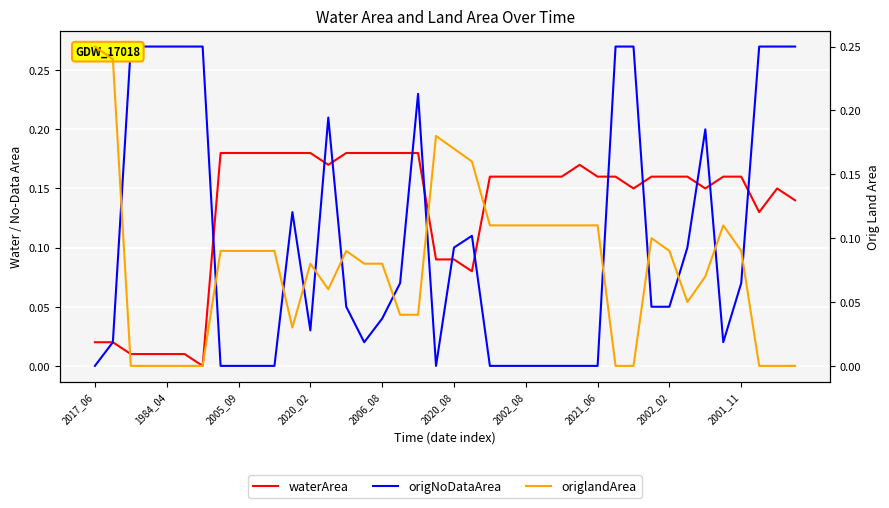

What is the label of the 31st point from the right?

2001_11